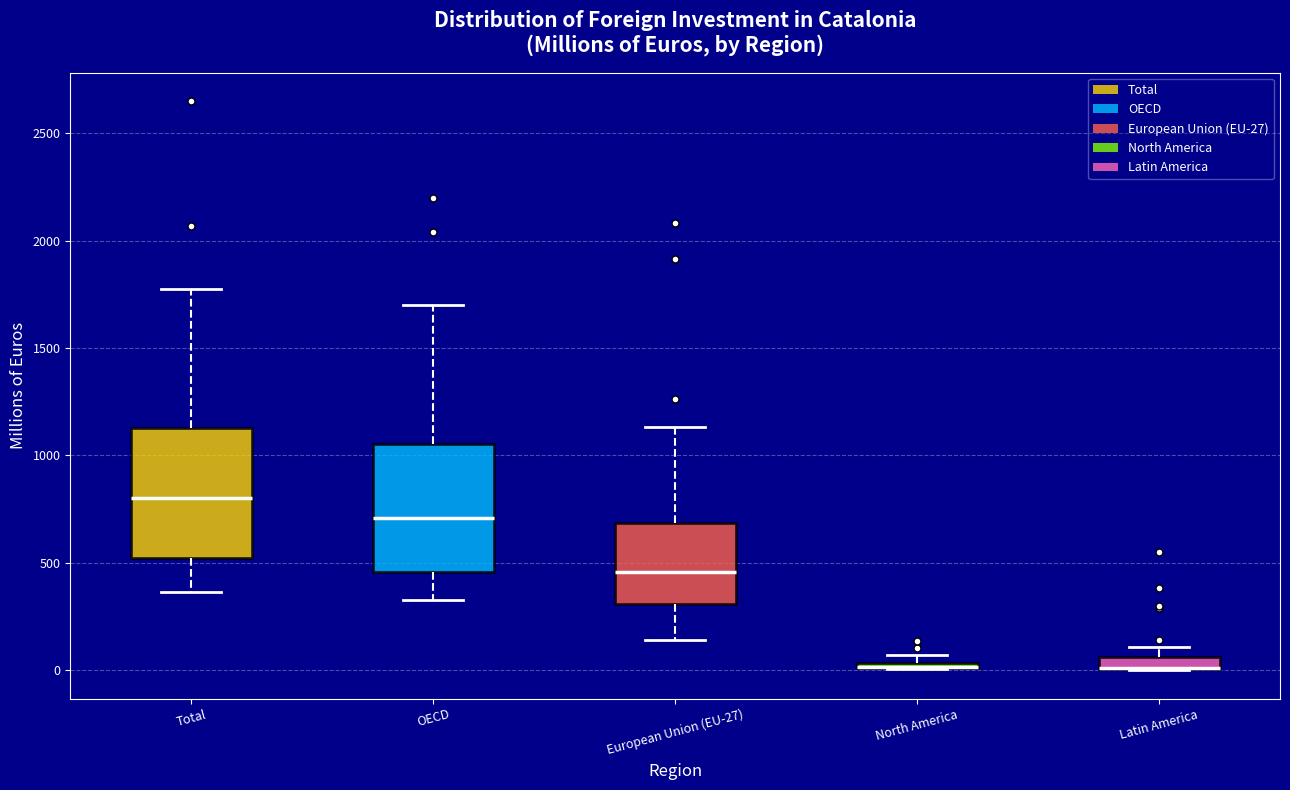

Where does the lower whisker of the box for Total end on the y-axis? The values are not printed on the chart, so give them approximately, as read against the axis.

350